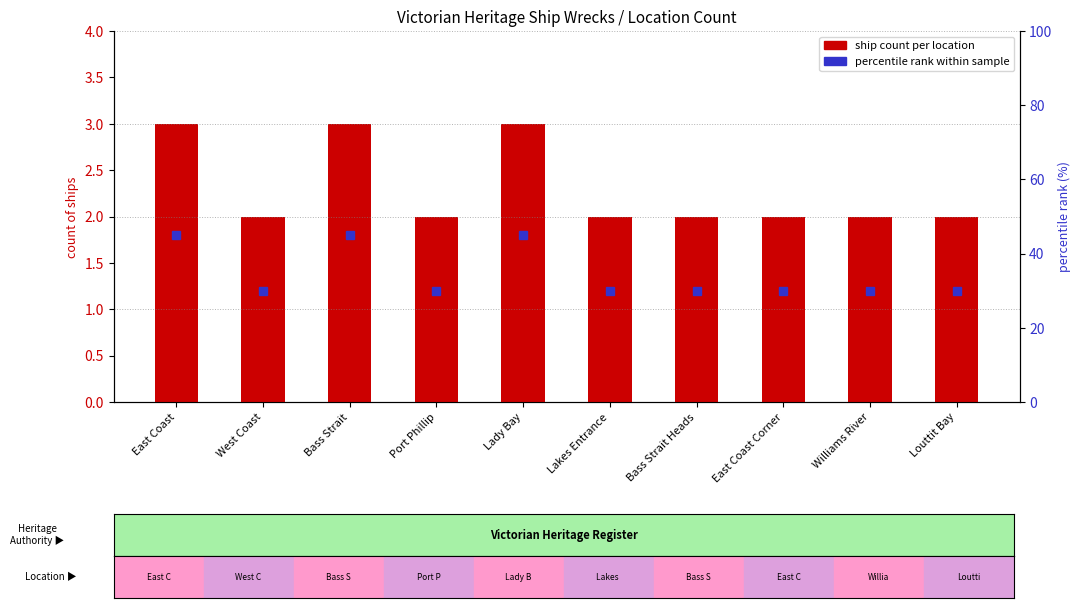

Count the values in the range 2 to 3.

10